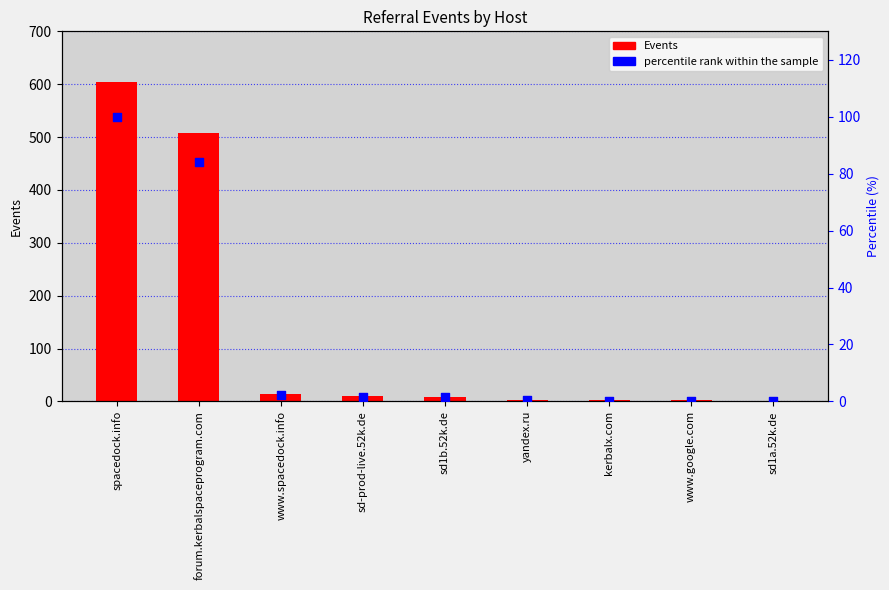

Which series has the largest total across all categories?

Events